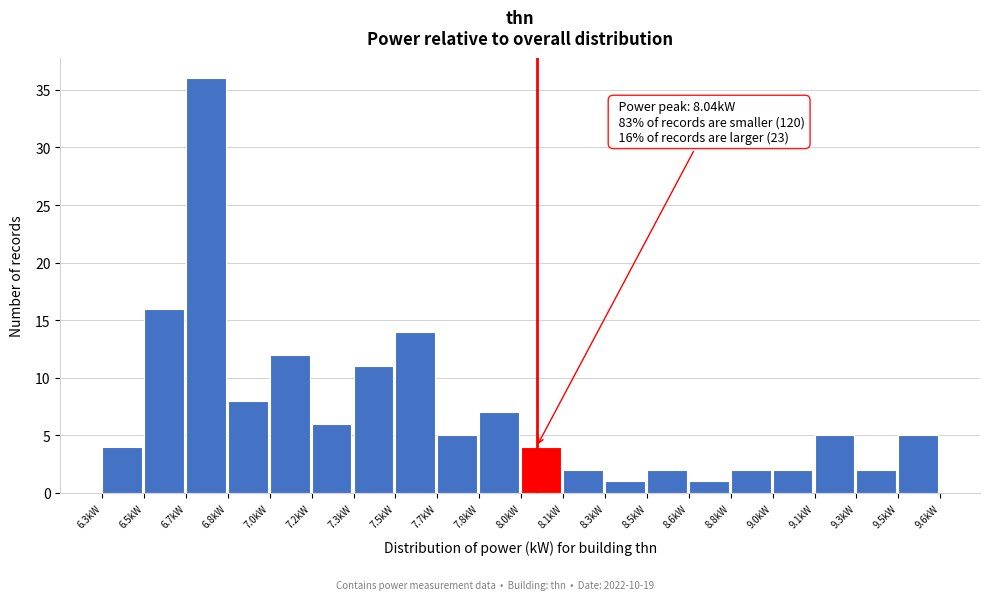

Reading right to left, transcribe all the data shown in this chart.

9.5kW=5	9.3kW=2	9.1kW=5	9.0kW=2	8.8kW=2	8.6kW=1	8.5kW=2	8.3kW=1	8.1kW=2	8.0kW=4	7.8kW=7	7.7kW=5	7.5kW=14	7.3kW=11	7.2kW=6	7.0kW=12	6.8kW=8	6.7kW=36	6.5kW=16	6.3kW=4